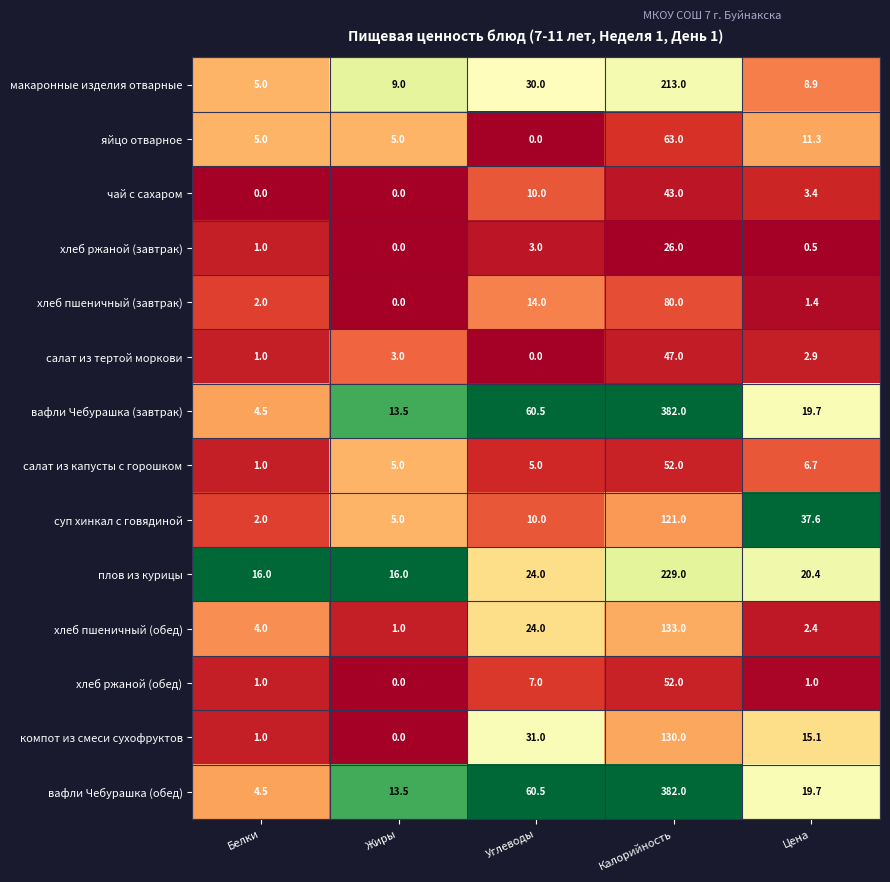

At how many categories does at least one series exceed 0?

5